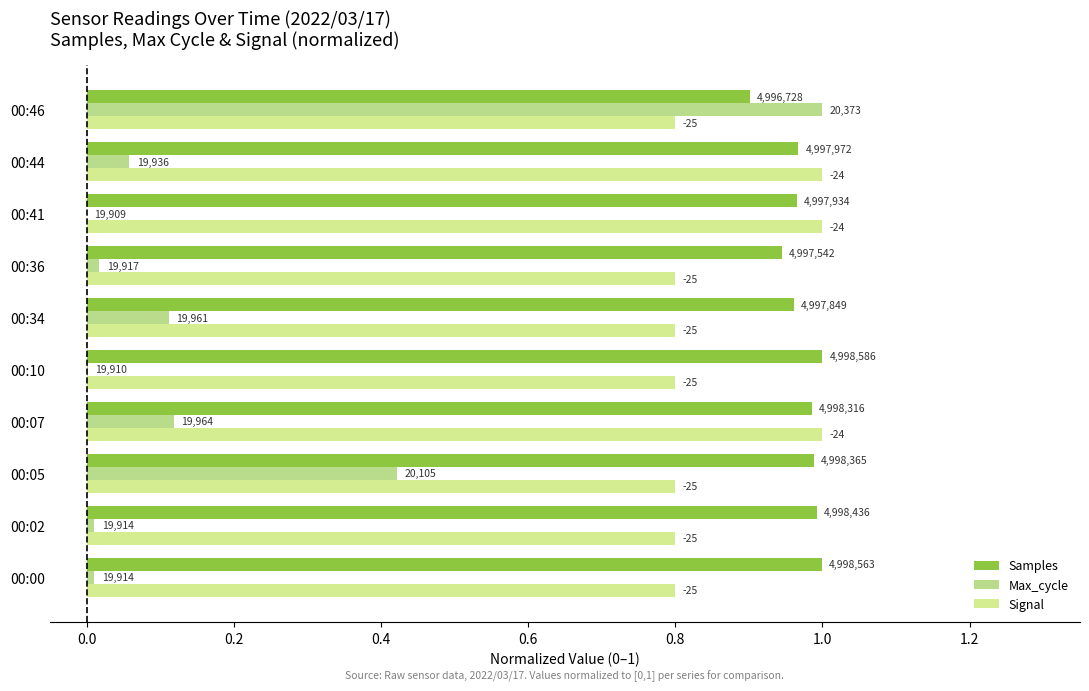

Count the number of categories in the chart.

10